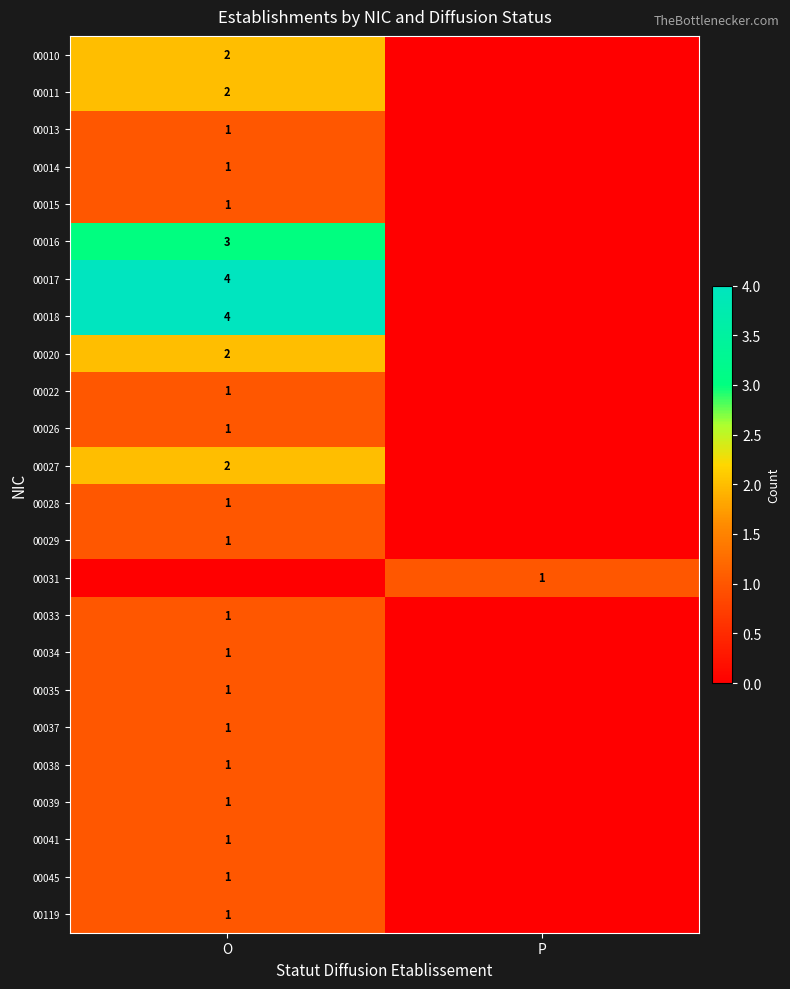

Is it true that 00013 equals 1 at O?

True